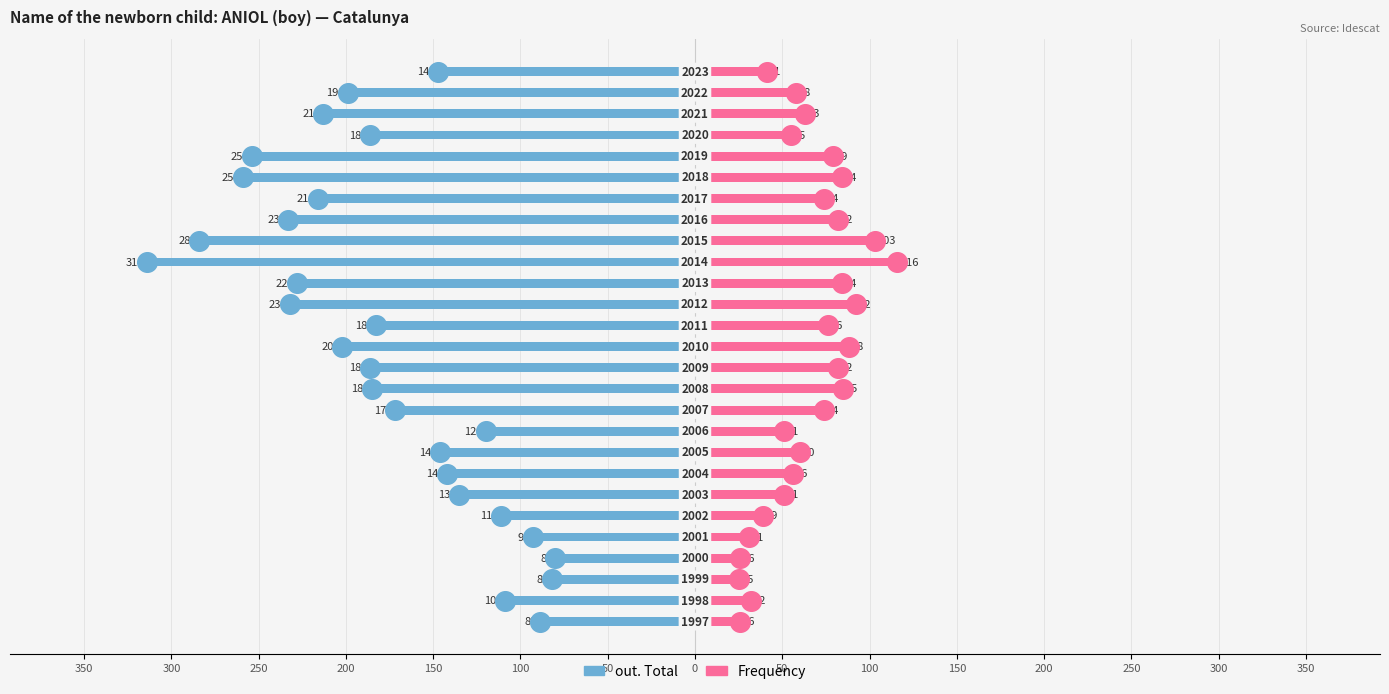

Is the value of out. Total at 150 greater than the value of Frequency at 25?

No